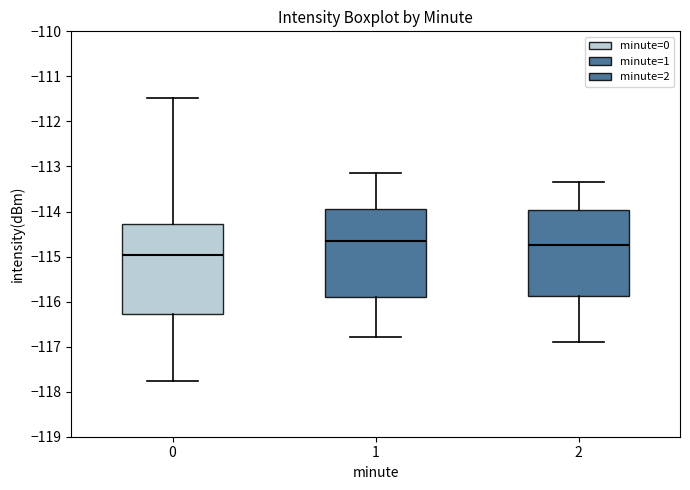

Reading left to right, transcribe this box plot: for each box, give where its median line is, the range the box spans, and where its two whiskers end, as read against the y-axis. The values are not printed on the chart, so give them approximately, as read against the axis.

0: median -115.0, box -116.3 to -114.3, whiskers -117.8 to -111.5
1: median -114.7, box -115.9 to -114.0, whiskers -116.8 to -113.1
2: median -114.7, box -115.9 to -114.0, whiskers -116.9 to -113.3